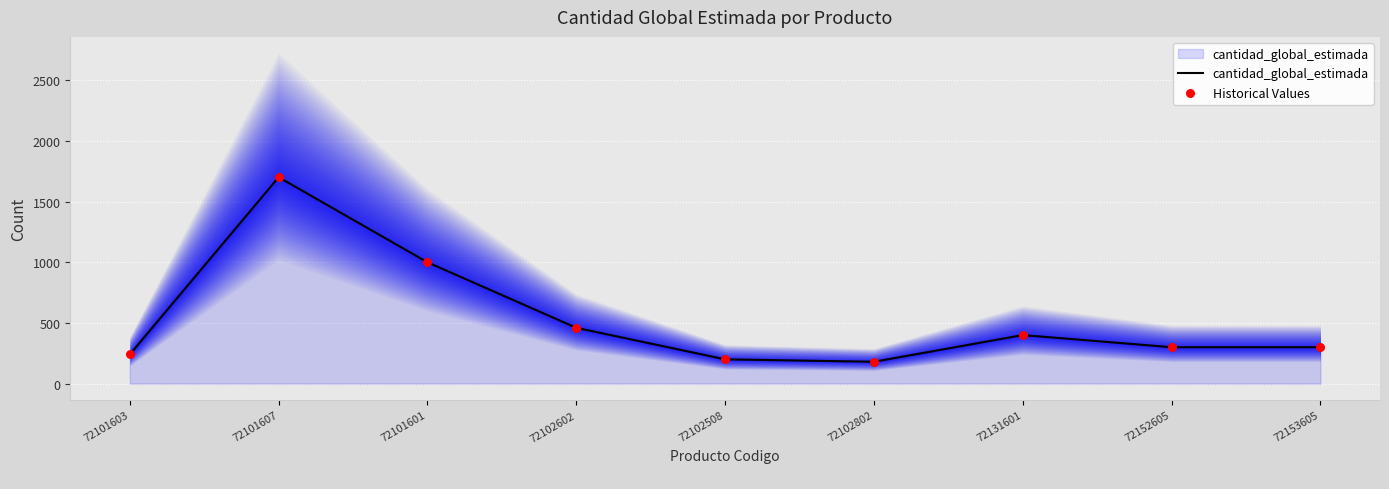

Which series reaches the maximum Y coordinate?

cantidad_global_estimada